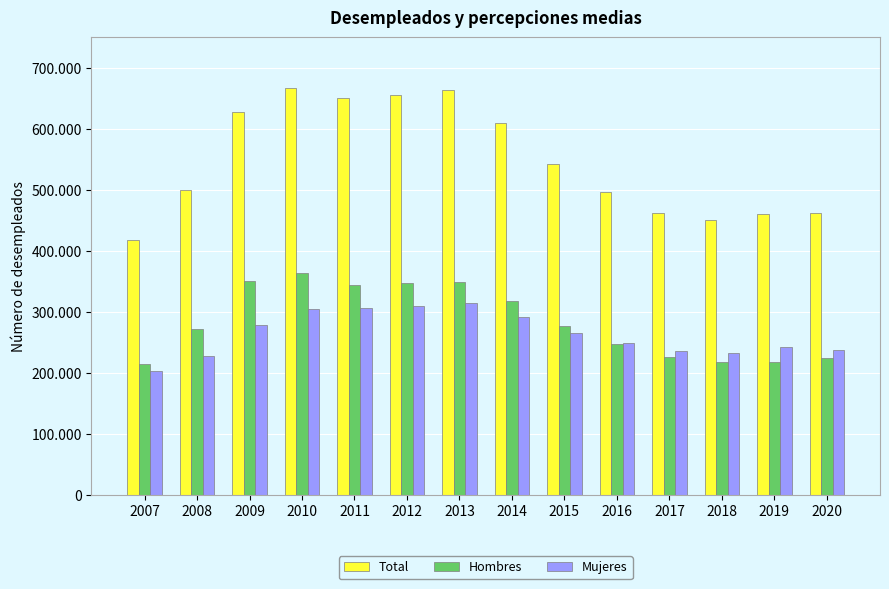

Which label corresponds to the smallest value in the chart?

2007